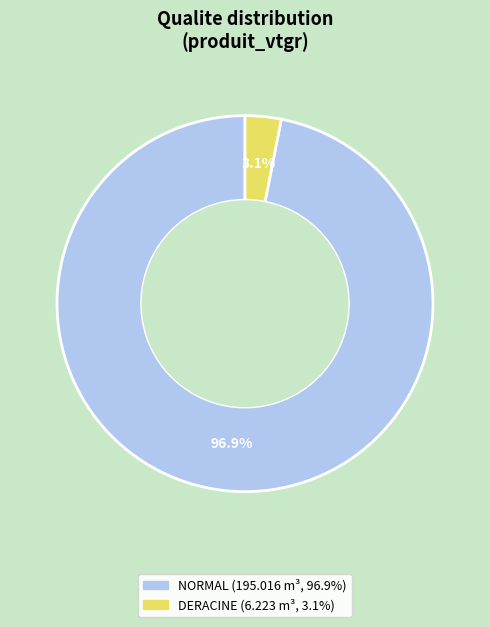

Is there a majority slice in this chart?

Yes